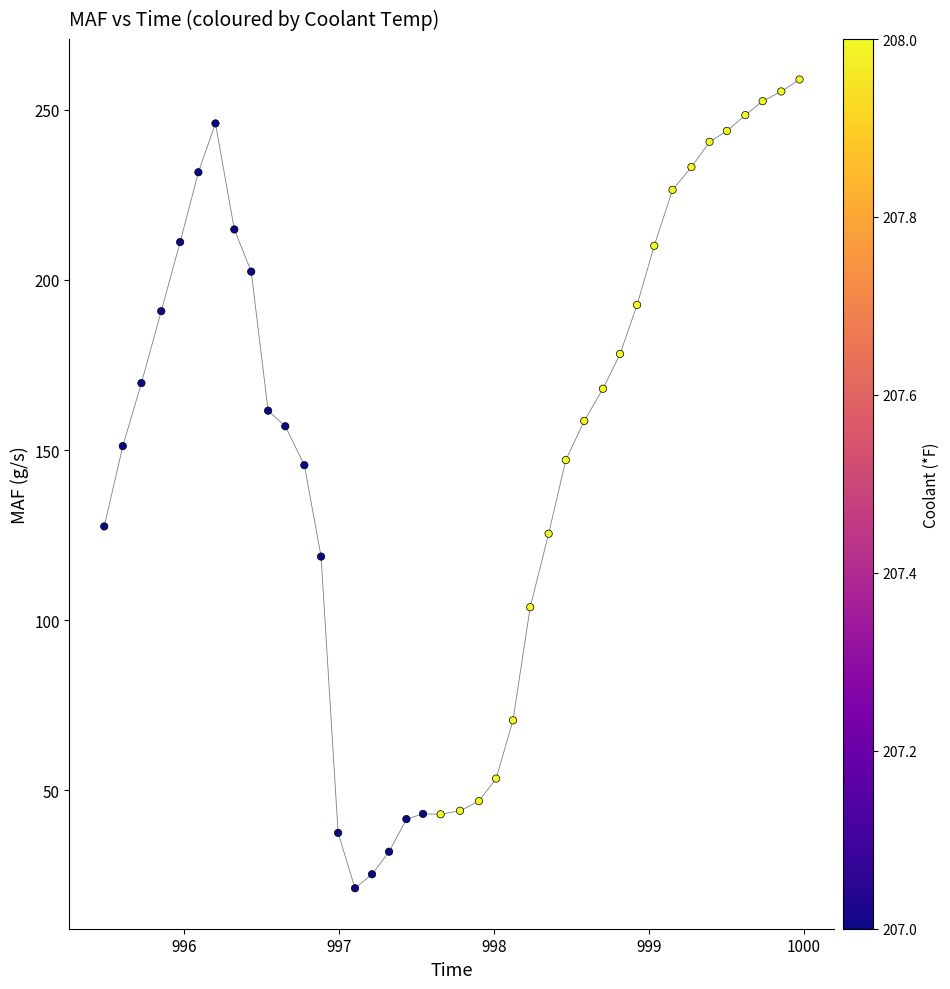

What is the range of X values (max minus min)?

4.5